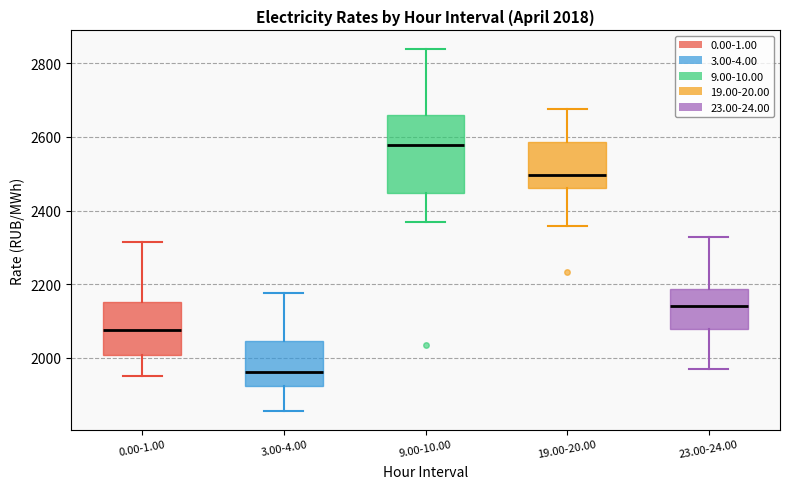

Which box's median line is the lowest?

3.00-4.00